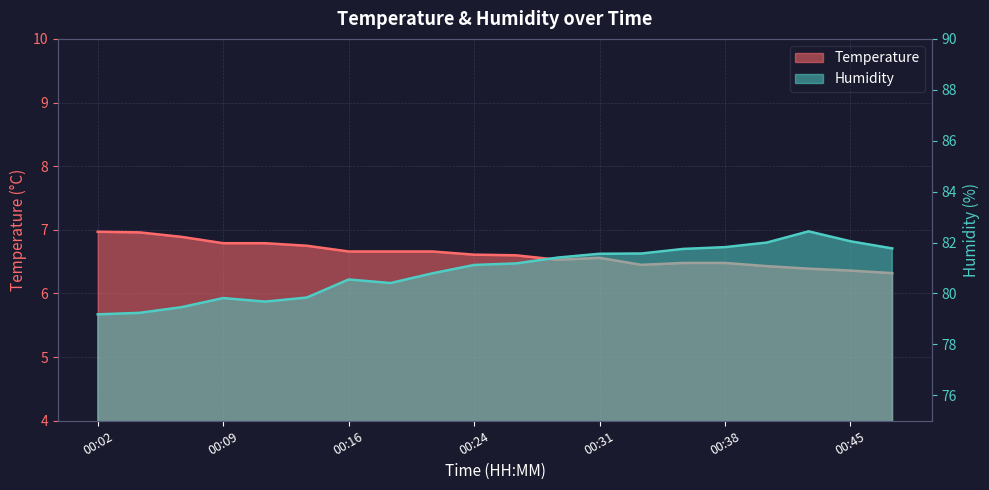

What is the sum of the Humidity values at 00:26 and 00:41?

163.2